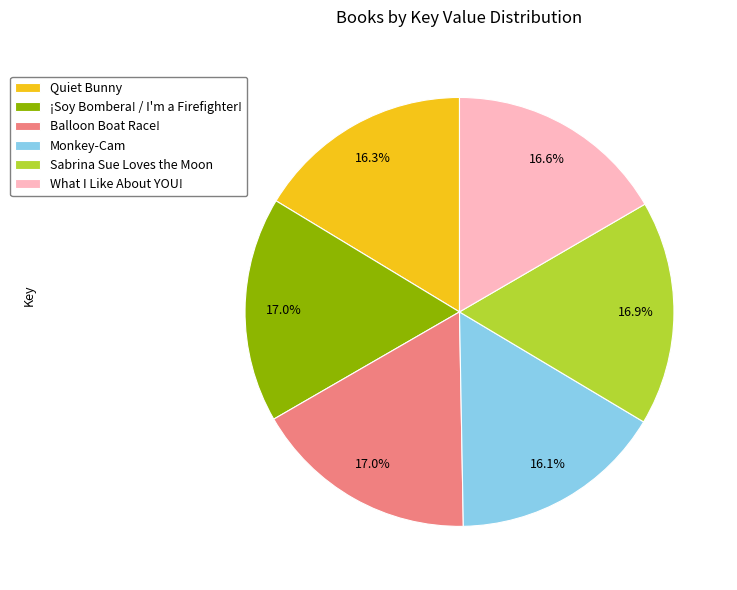

What percentage is NOT represented by ¡Soy Bombera! / I'm a Firefighter!?

83.0%